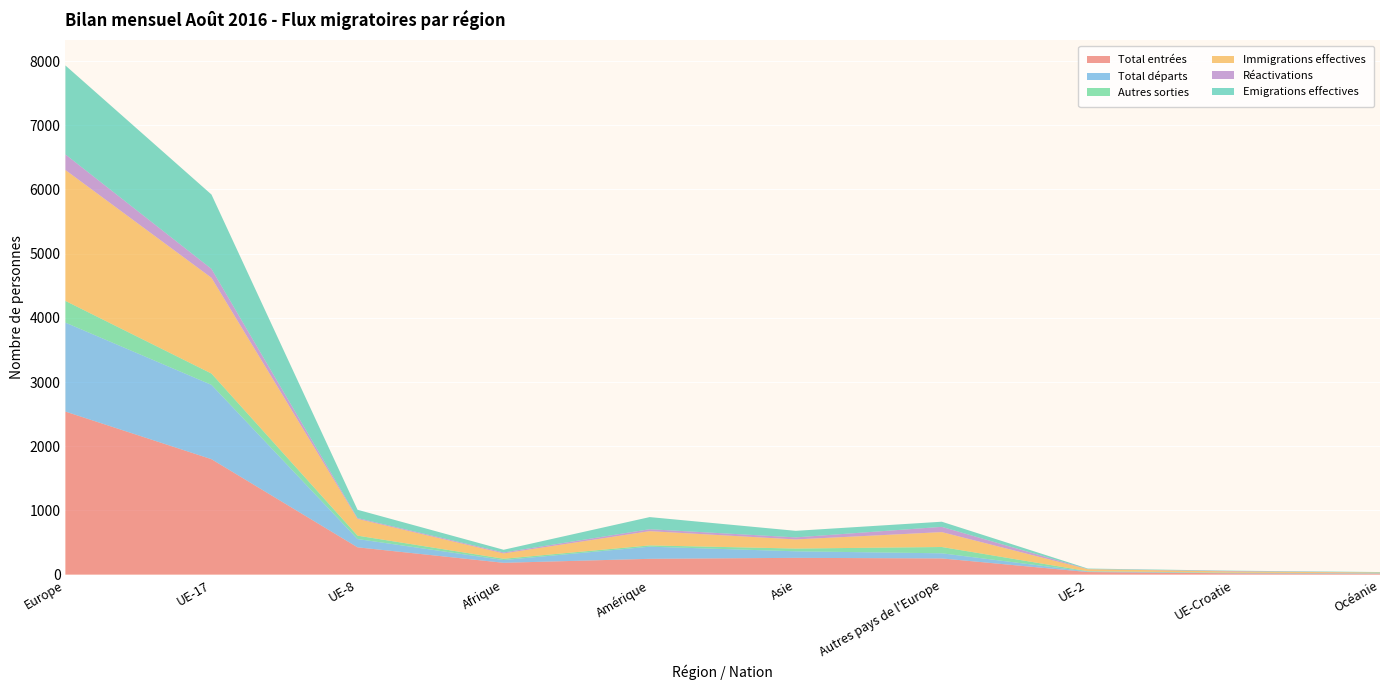

Reading left to right, list all the values displayed in this chart.

Total entrées: Europe=2540	UE-17=1798	UE-8=425	Afrique=184	Amérique=246	Asie=261	Autres pays de l'Europe=252	UE-2=40	UE-Croatie=20	Océanie=13
Total départs: Europe=1386	UE-17=1158	UE-8=129	Afrique=43	Amérique=189	Asie=102	Autres pays de l'Europe=80	UE-2=8	UE-Croatie=5	Océanie=7
Autres sorties: Europe=338	UE-17=176	UE-8=53	Afrique=20	Amérique=20	Asie=43	Autres pays de l'Europe=98	UE-2=5	UE-Croatie=5	Océanie=1
Immigrations effectives: Europe=2039	UE-17=1492	UE-8=261	Afrique=83	Amérique=222	Asie=142	Autres pays de l'Europe=232	UE-2=31	UE-Croatie=19	Océanie=11
Réactivations: Europe=243	UE-17=139	UE-8=13	Afrique=15	Amérique=30	Asie=32	Autres pays de l'Europe=82	UE-2=2	UE-Croatie=7	Océanie=1
Emigrations effectives: Europe=1386	UE-17=1158	UE-8=129	Afrique=42	Amérique=189	Asie=102	Autres pays de l'Europe=80	UE-2=8	UE-Croatie=5	Océanie=7